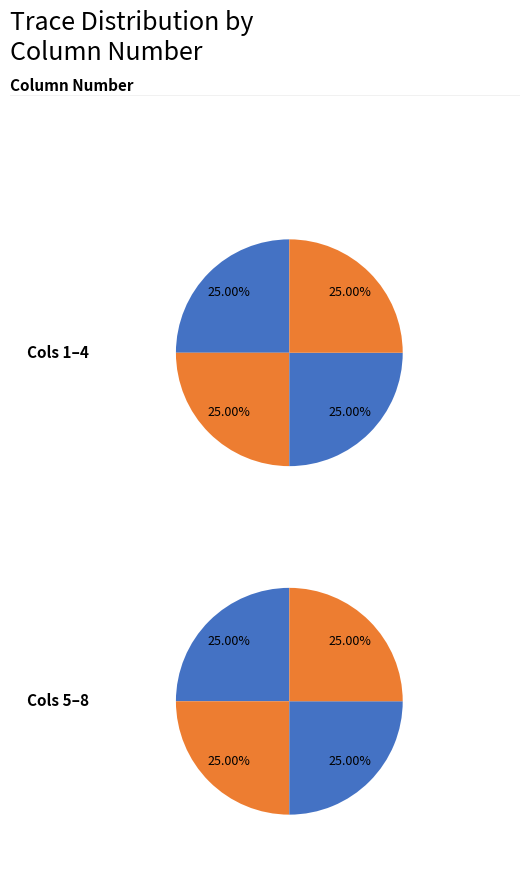

Count the number of slices in the pie.

8